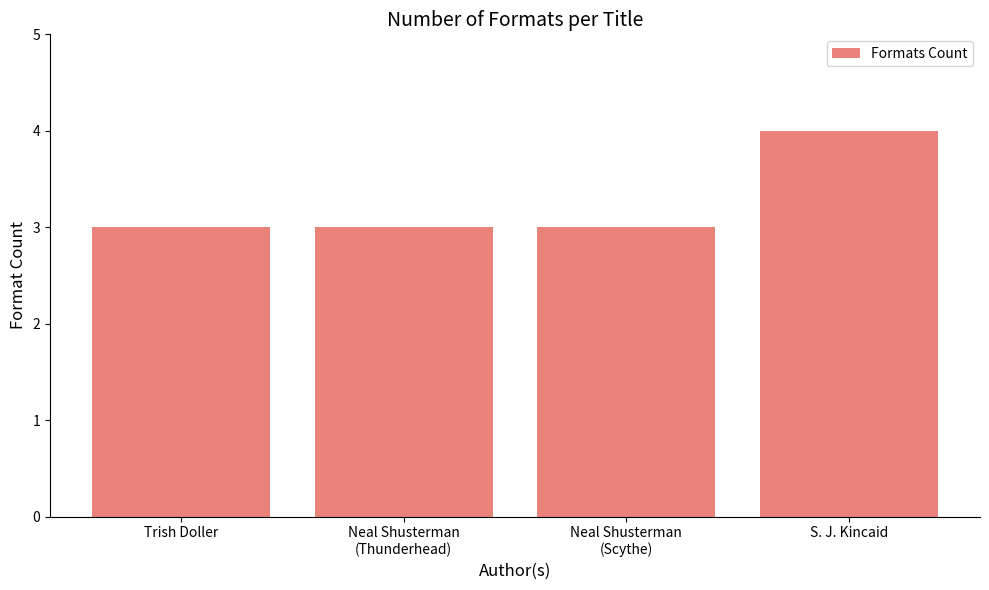

How many categories are shown in the chart?

4